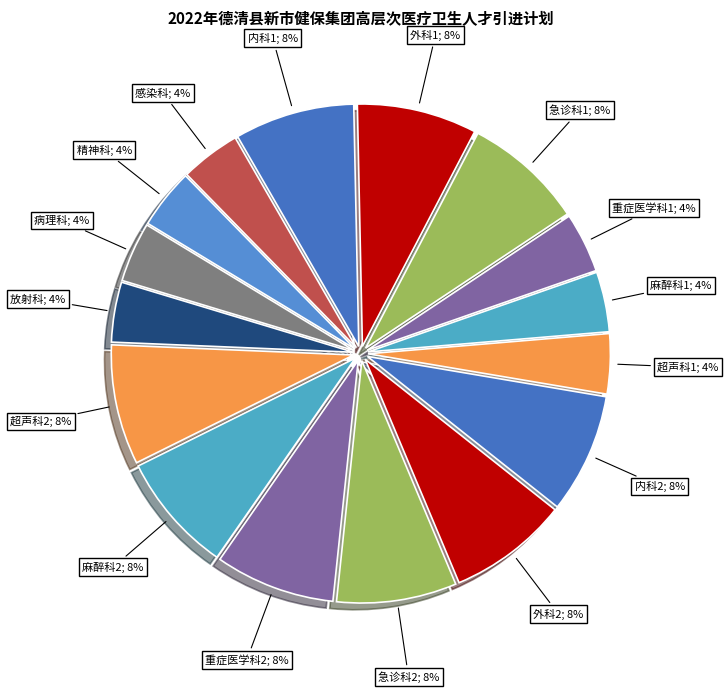

To the nearest percent, what is the average slice percentage?

6%